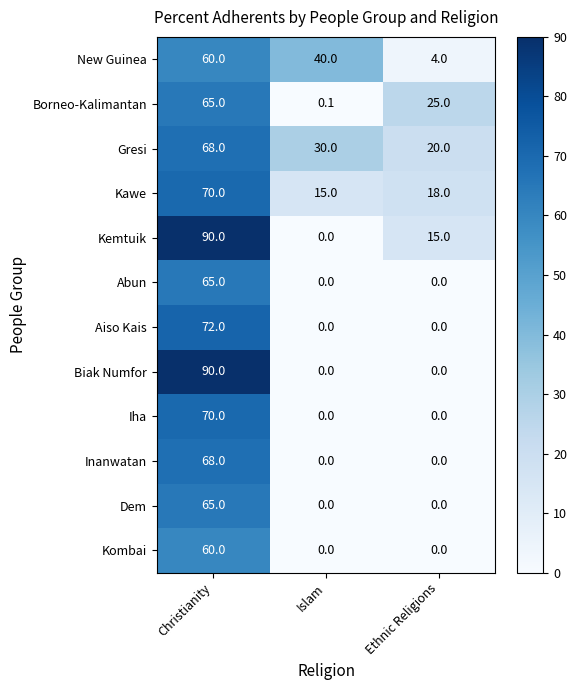

What is the difference between the maximum and minimum values in the Biak Numfor series?

90.0